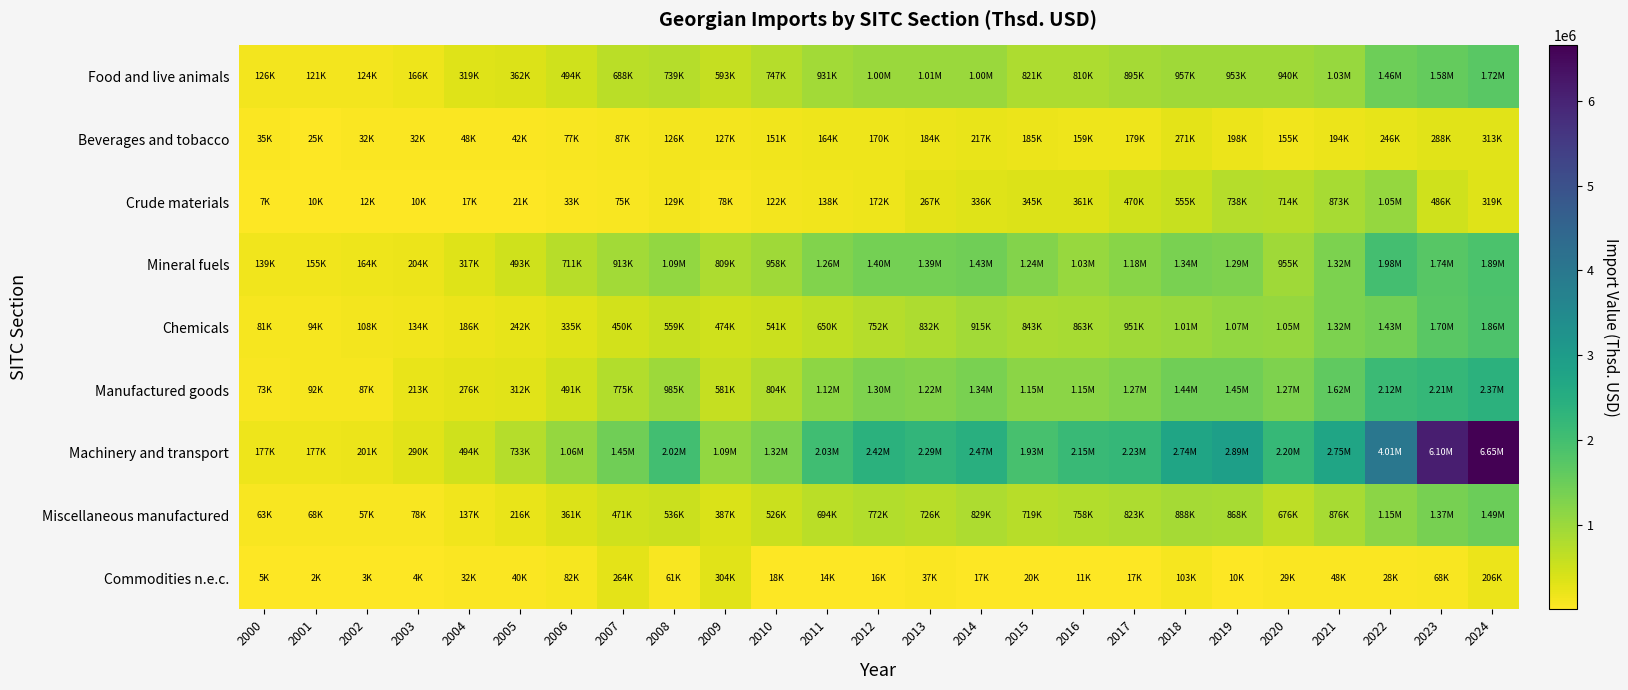

Between 2006 and 2017, which series saw the biggest shift?

Machinery and transport